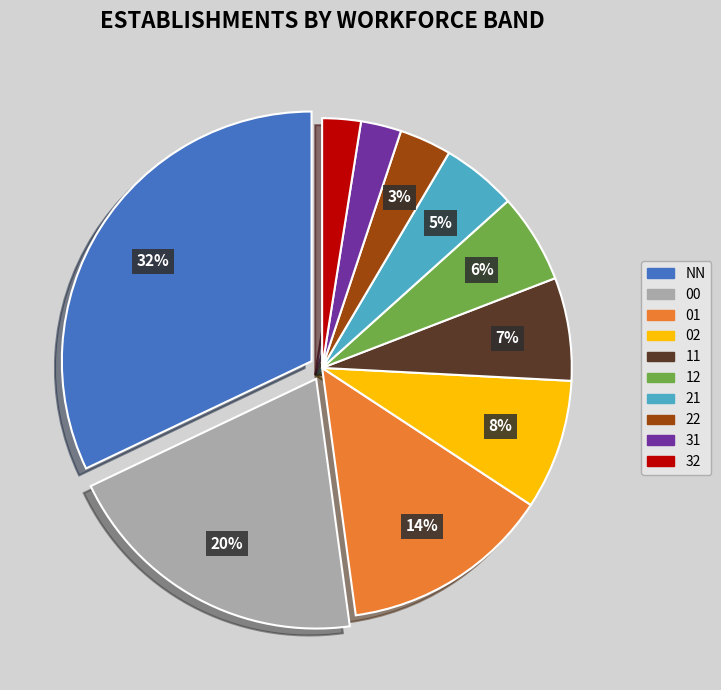

Count the number of slices in the pie.

10